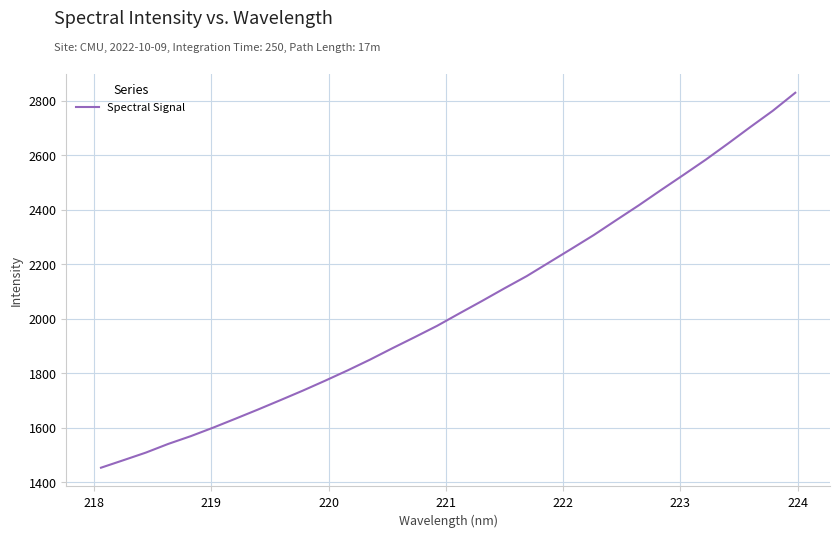

What is the minimum value shown in the chart?

1453.1